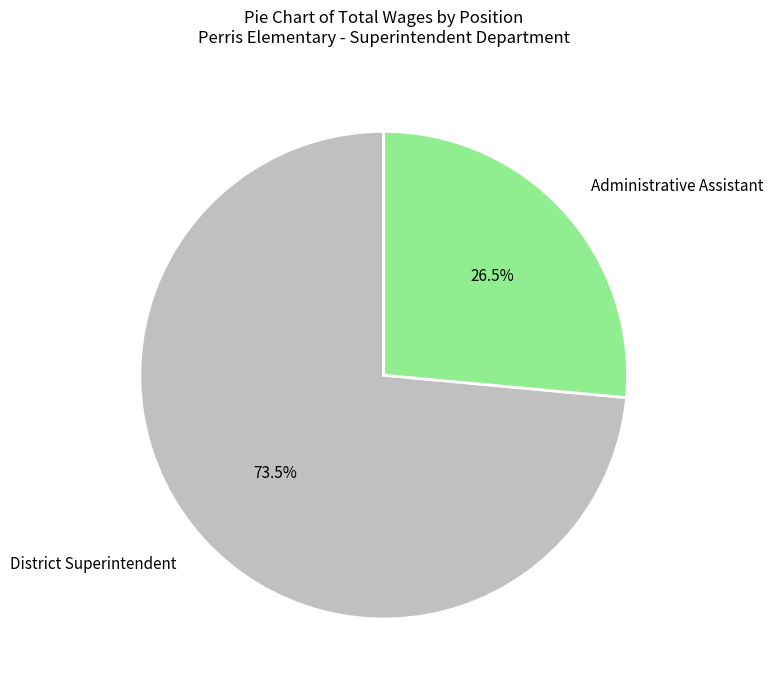

Which category has the biggest portion of the pie?

District Superintendent